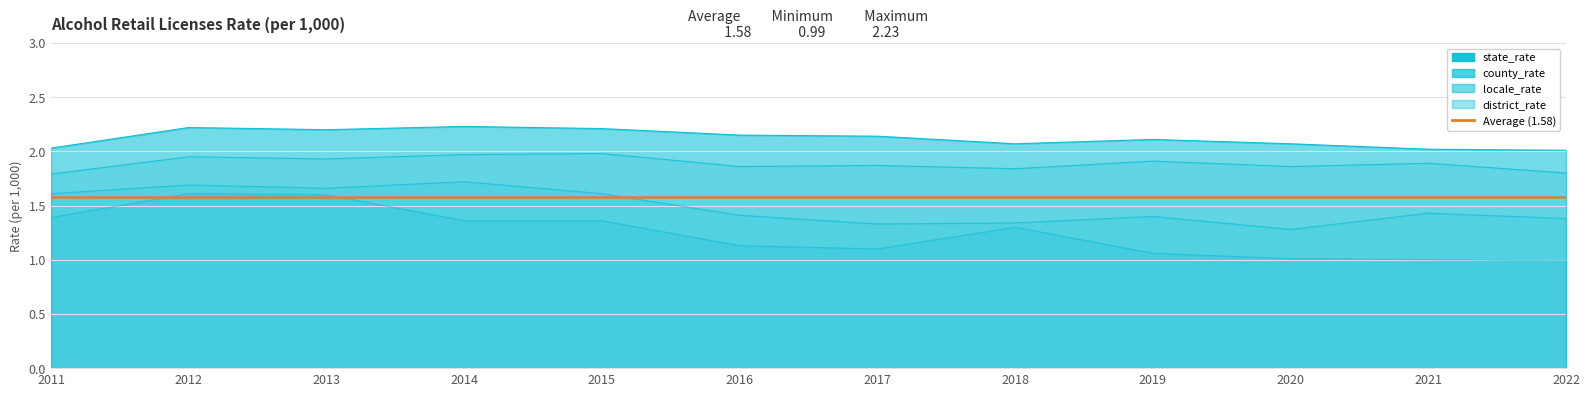

Does the chart display data point markers on the line(s)?

No